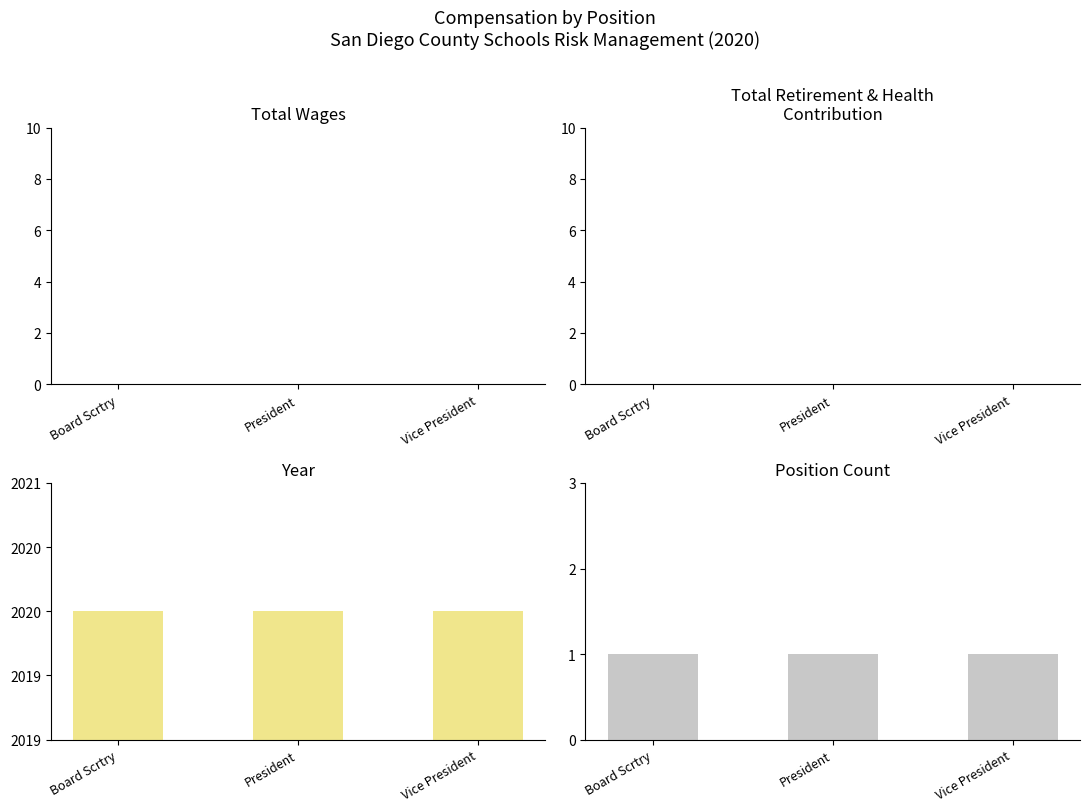

Between Vice President and President, which is larger?

Vice President